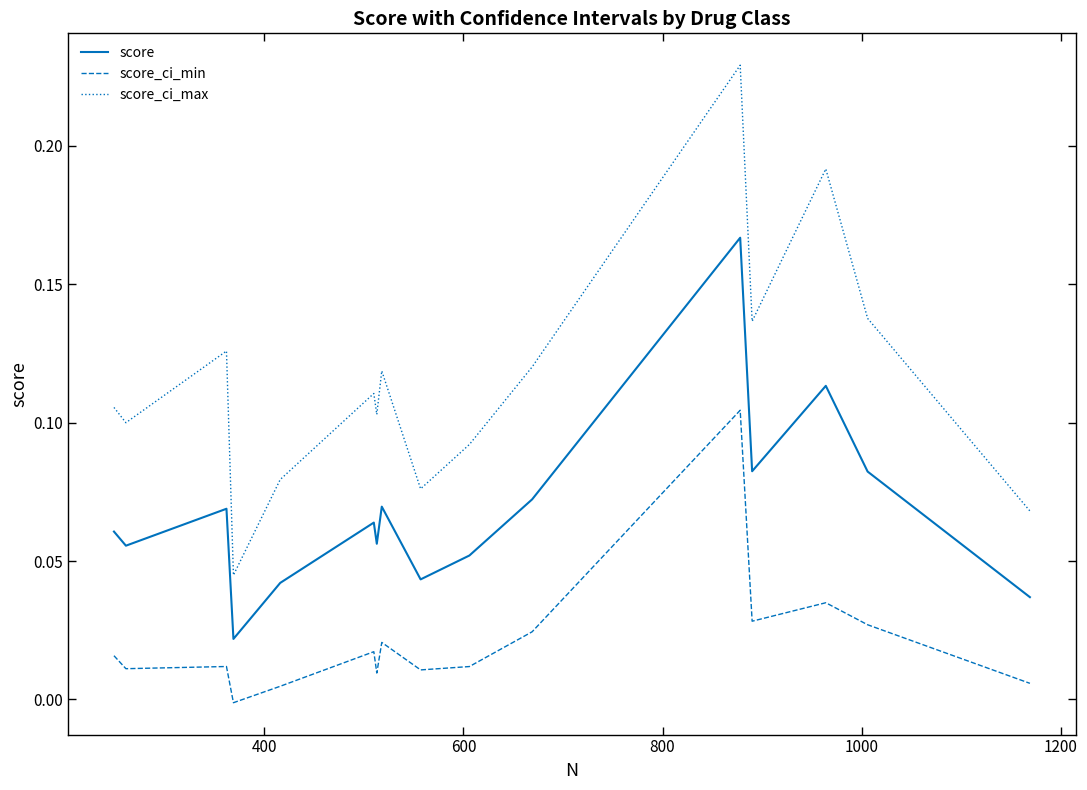

Which series has the largest total across all categories?

score_ci_max